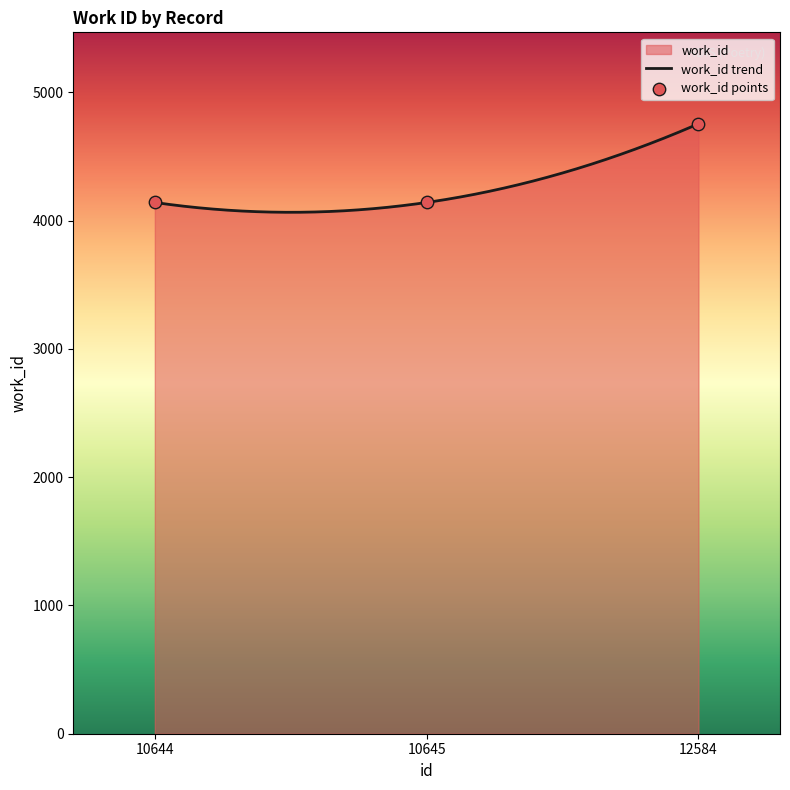

Which has a higher value, 10644 or 10645?

10644